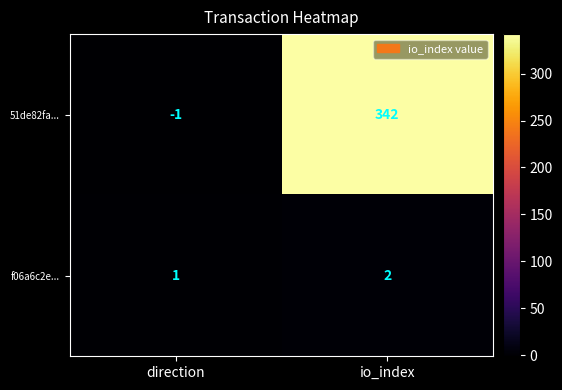

At which category does the chart reach its peak across all series?

io_index